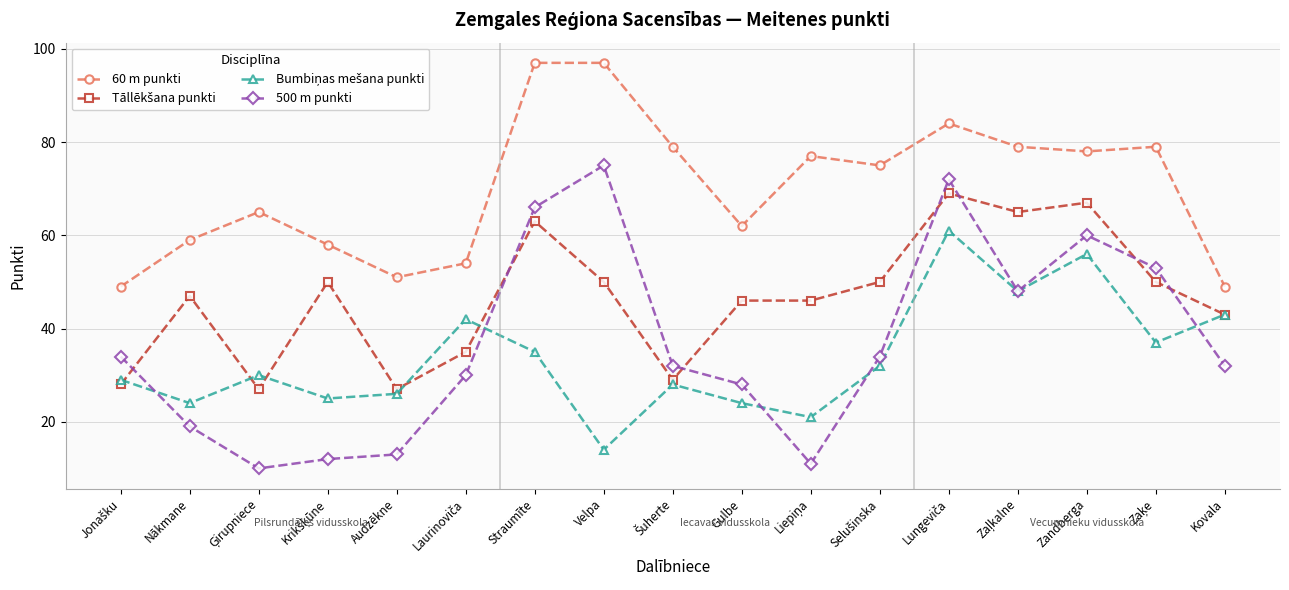

What is the value of the 60 m punkti point at the 17th from the left?

49